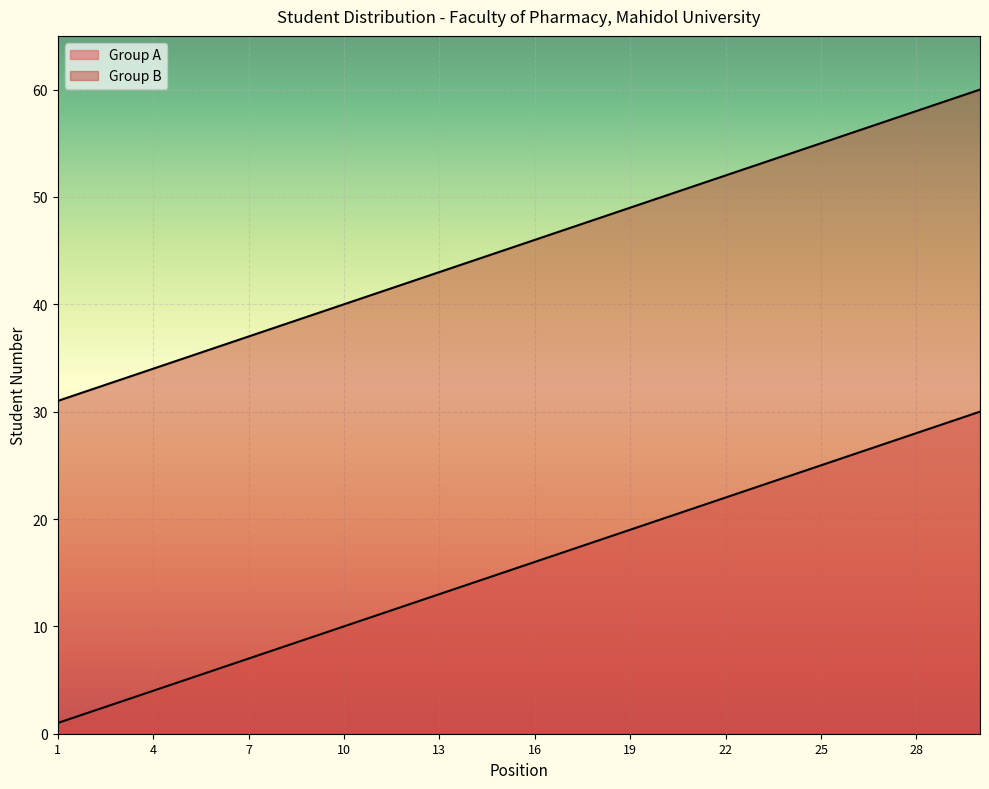

What is the maximum value shown in the chart?

60